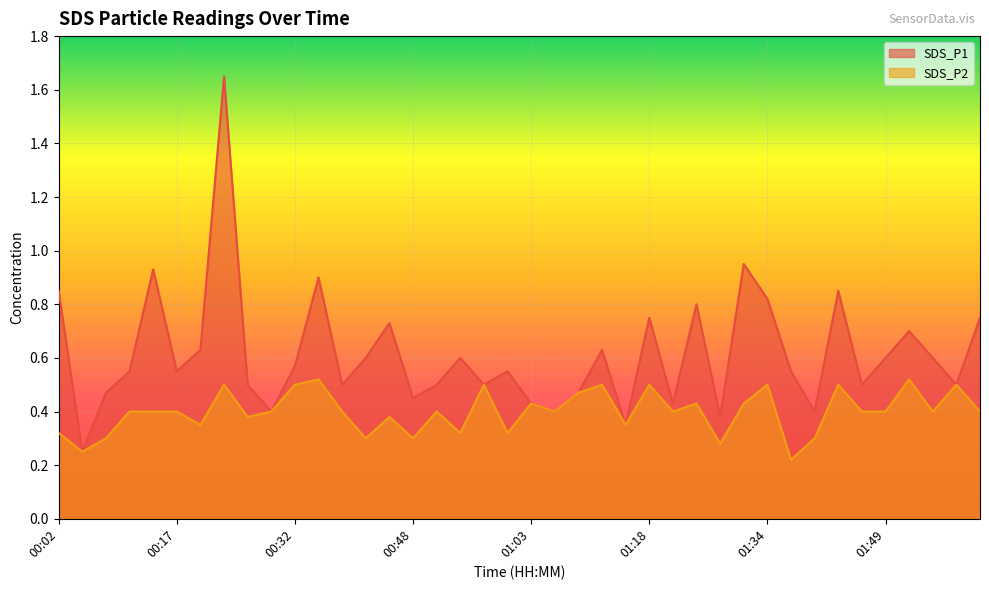

List the series in order of their peak value, lowest first.

SDS_P2, SDS_P1